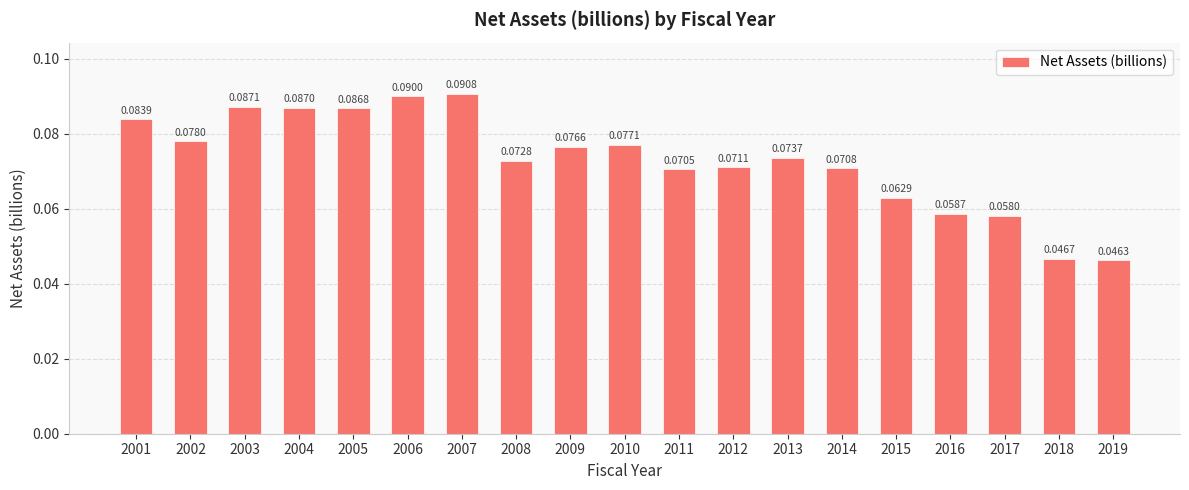

The value at 2019 is 0.1. True or false?

False